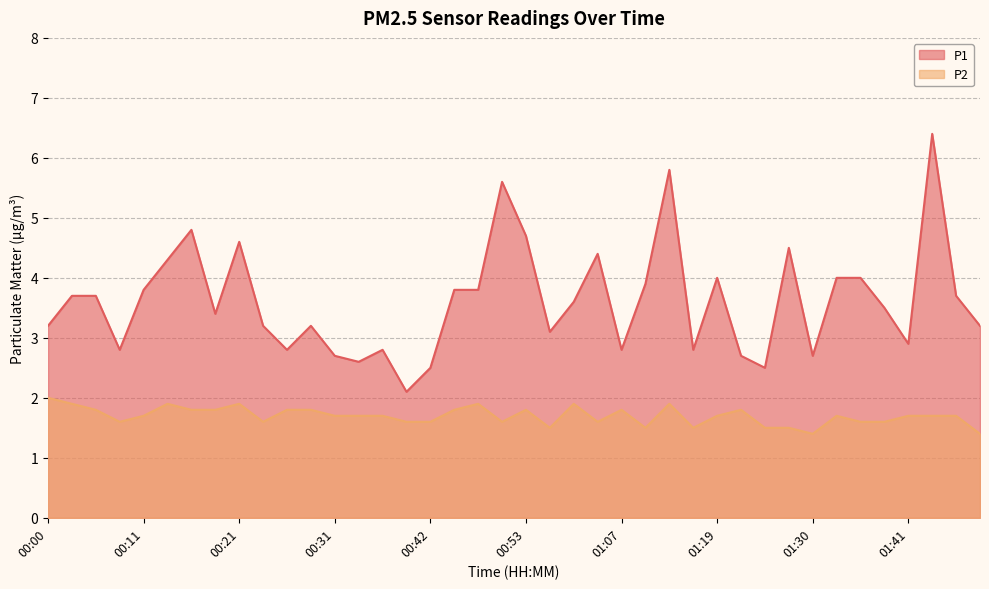

Which series has the widest spread of values?

P1